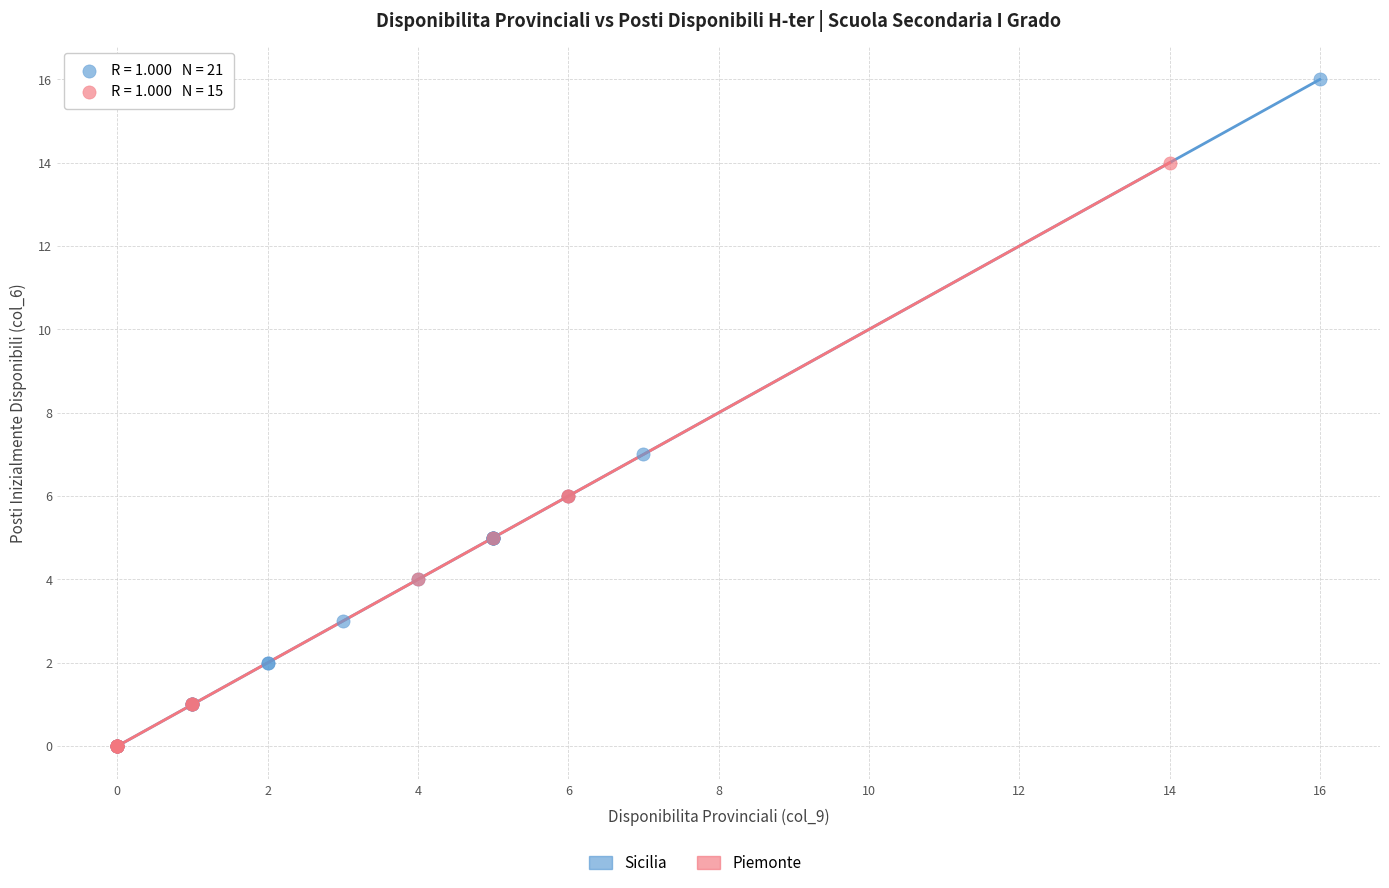

Which series has the largest Y range (max minus min)?

Sicilia